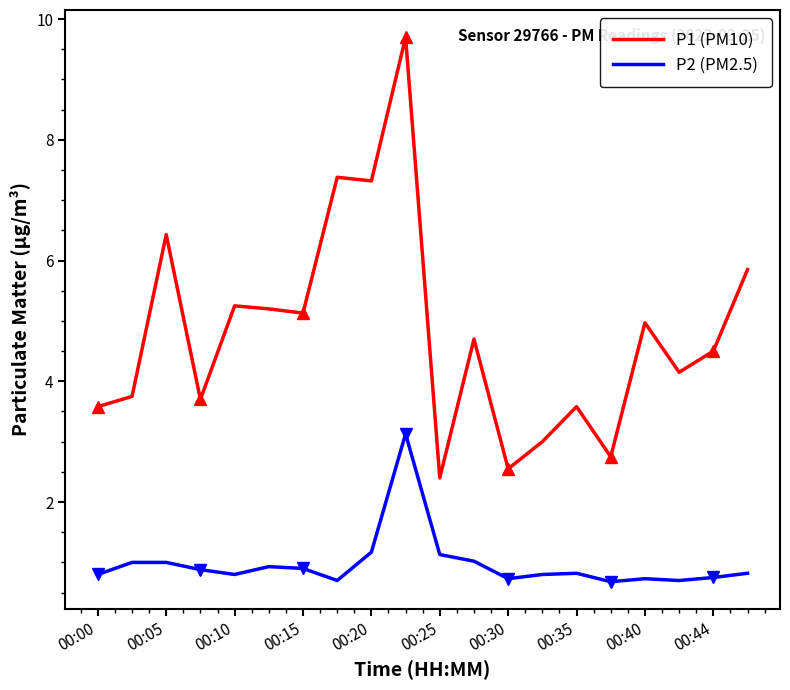

True or false: P2 (PM2.5) and P1 (PM10) intersect in this chart.

False